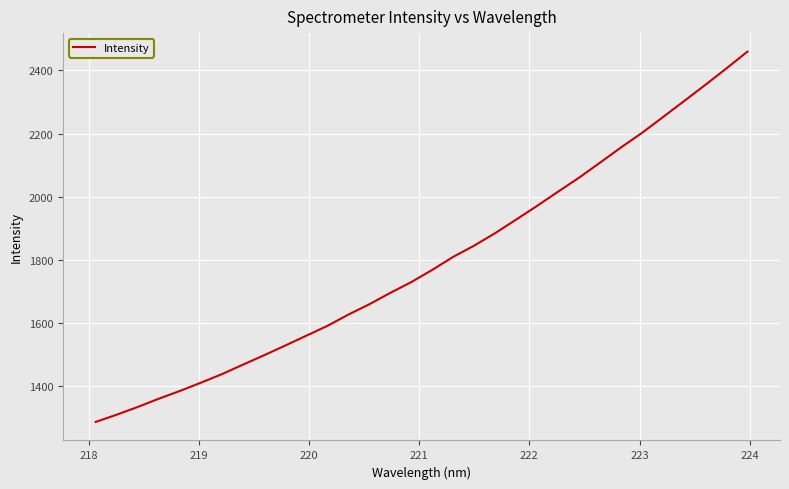

What is the greatest value displayed?

2459.2